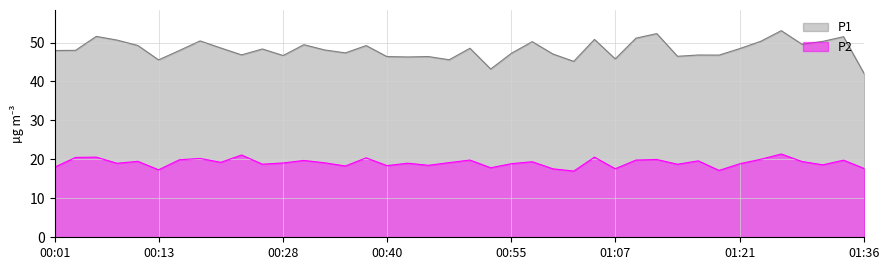

Reading left to right, transcribe all the data shown in this chart.

P1: 00:01=48.0	00:03=48.0	00:06=51.6	00:08=50.6	00:11=49.2	00:13=45.5	00:16=48.0	00:18=50.4	00:21=48.6	00:23=46.8	00:26=48.4	00:28=46.7	00:30=49.5	00:33=48.1	00:35=47.4	00:38=49.2	00:40=46.4	00:43=46.3	00:45=46.4	00:47=45.6	00:50=48.5	00:52=43.2	00:55=47.2	00:57=50.2	00:59=47.0	01:02=45.2	01:04=50.8	01:07=45.8	01:09=51.1	01:12=52.3	01:14=46.5	01:16=46.8	01:19=46.8	01:21=48.5	01:24=50.3	01:26=53.0	01:29=49.5	01:31=50.3	01:33=51.5	01:36=42.0
P2: 00:01=18.0	00:03=20.5	00:06=20.6	00:08=19.0	00:11=19.5	00:13=17.3	00:16=19.9	00:18=20.2	00:21=19.2	00:23=21.1	00:26=18.8	00:28=19.1	00:30=19.7	00:33=19.1	00:35=18.3	00:38=20.4	00:40=18.4	00:43=19.0	00:45=18.5	00:47=19.2	00:50=19.8	00:52=17.9	00:55=18.9	00:57=19.4	00:59=17.6	01:02=17.0	01:04=20.6	01:07=17.6	01:09=19.8	01:12=20.0	01:14=18.8	01:16=19.6	01:19=17.2	01:21=18.9	01:24=20.0	01:26=21.4	01:29=19.4	01:31=18.6	01:33=19.8	01:36=17.6